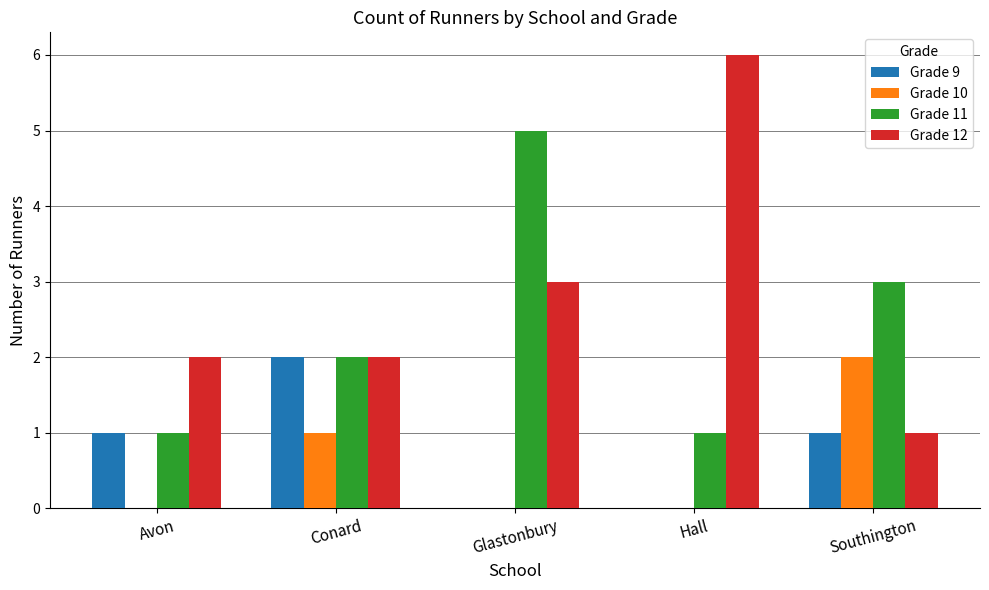

Between Conard and Glastonbury, which series saw the biggest shift?

Grade 11